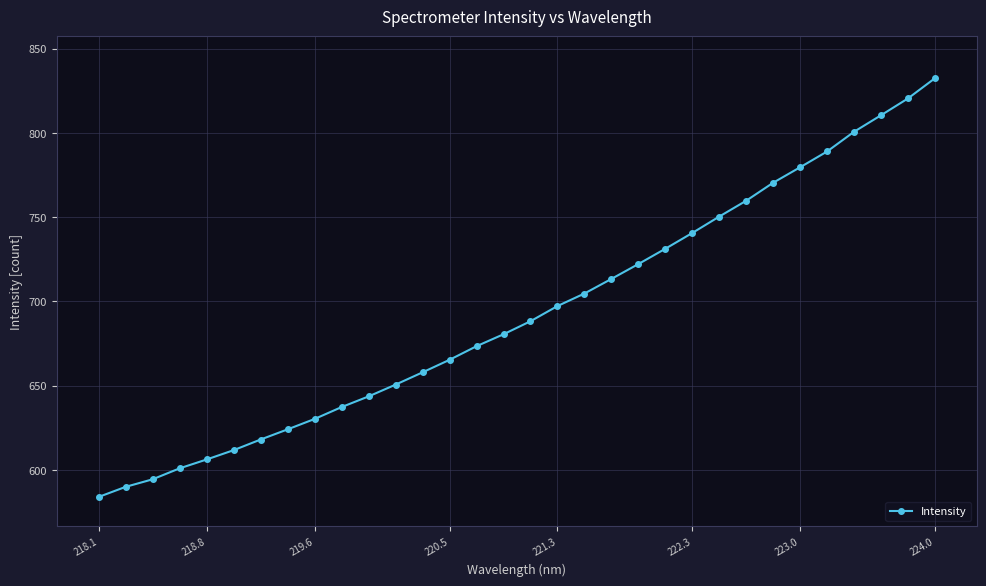

What is the sum of all values?

22179.1